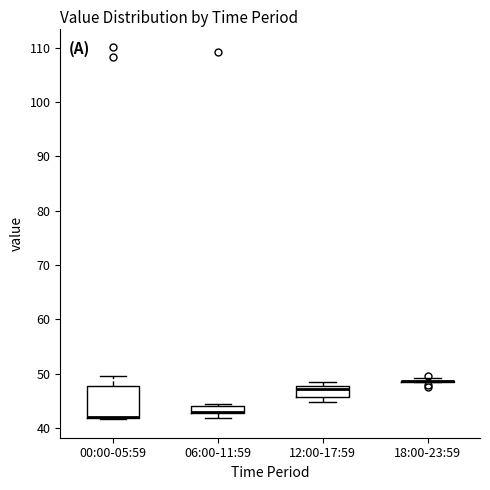

Which box is the tallest, from its lower edge to its upper edge?

00:00-05:59